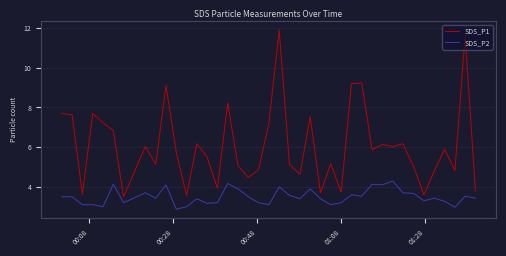

Which series has the widest spread of values?

SDS_P1